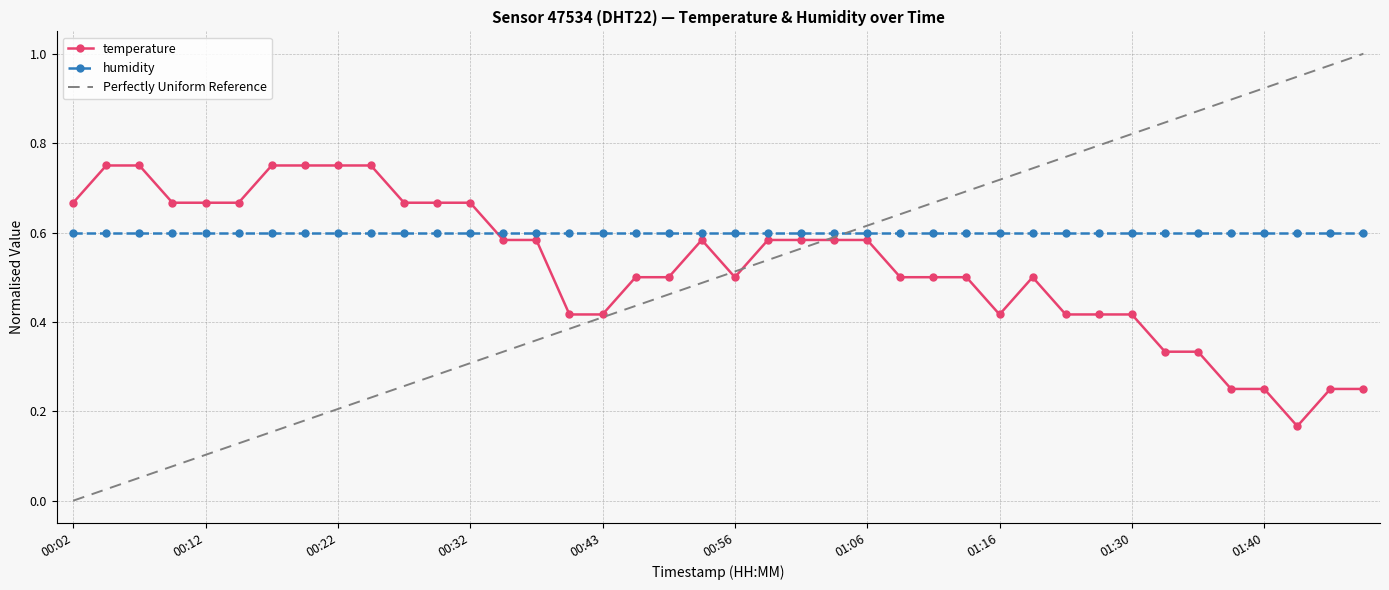

What is the label of the 9th point from the right?

01:27